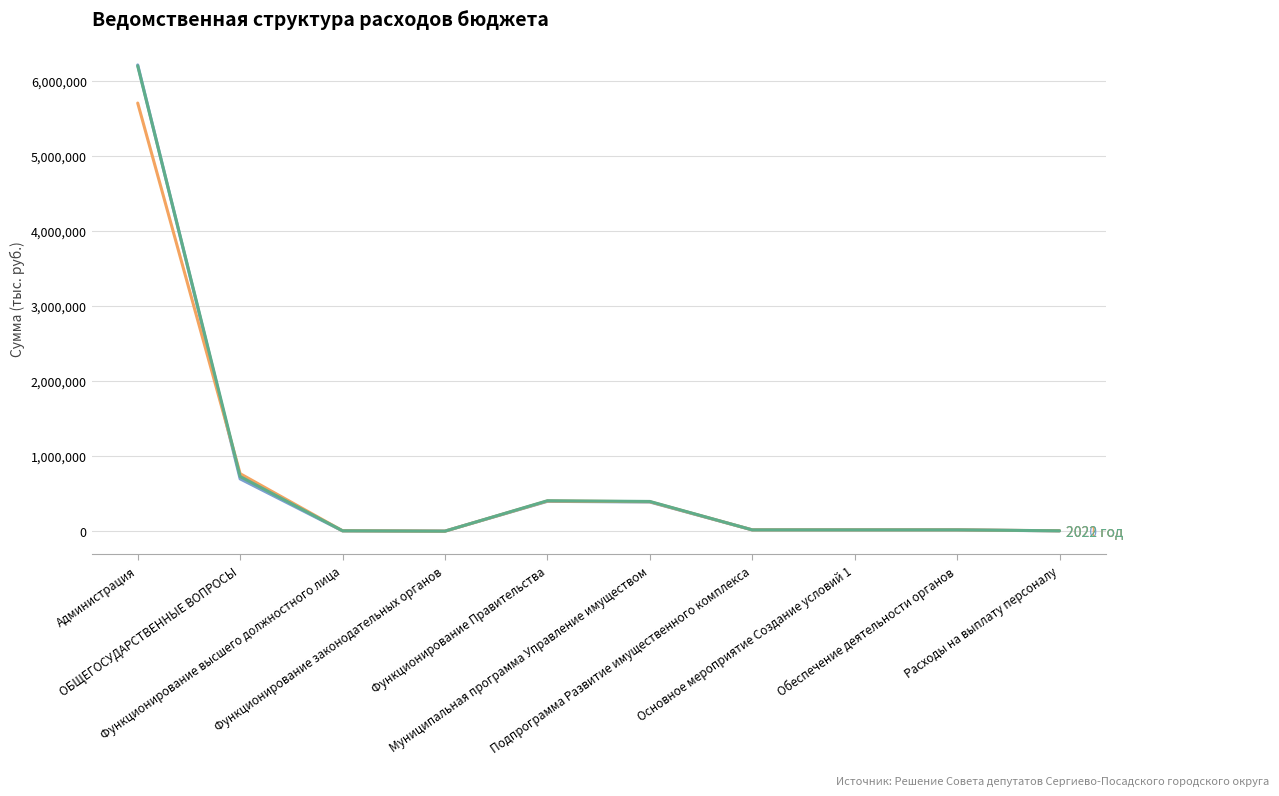

At which category is the sum across all series the highest?

Администрация